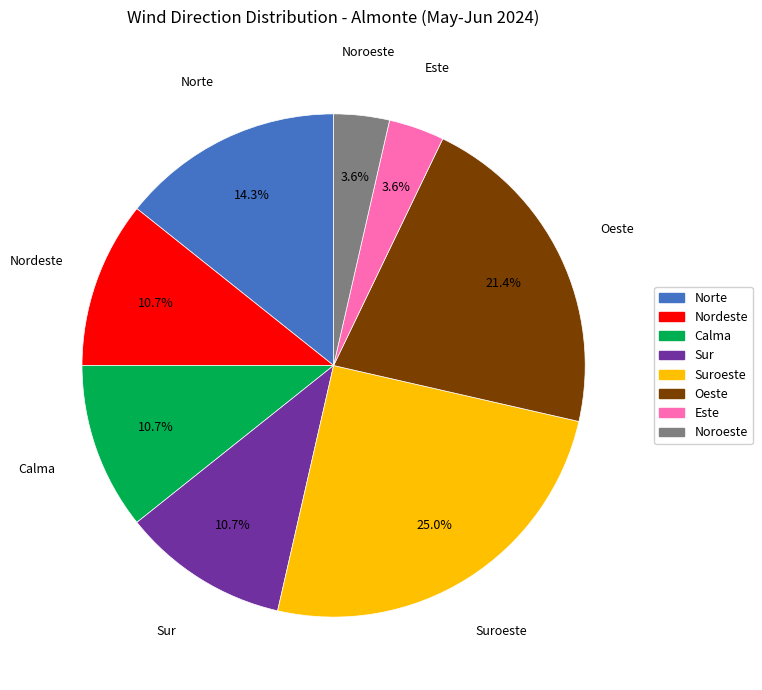

Count the number of slices in the pie.

8